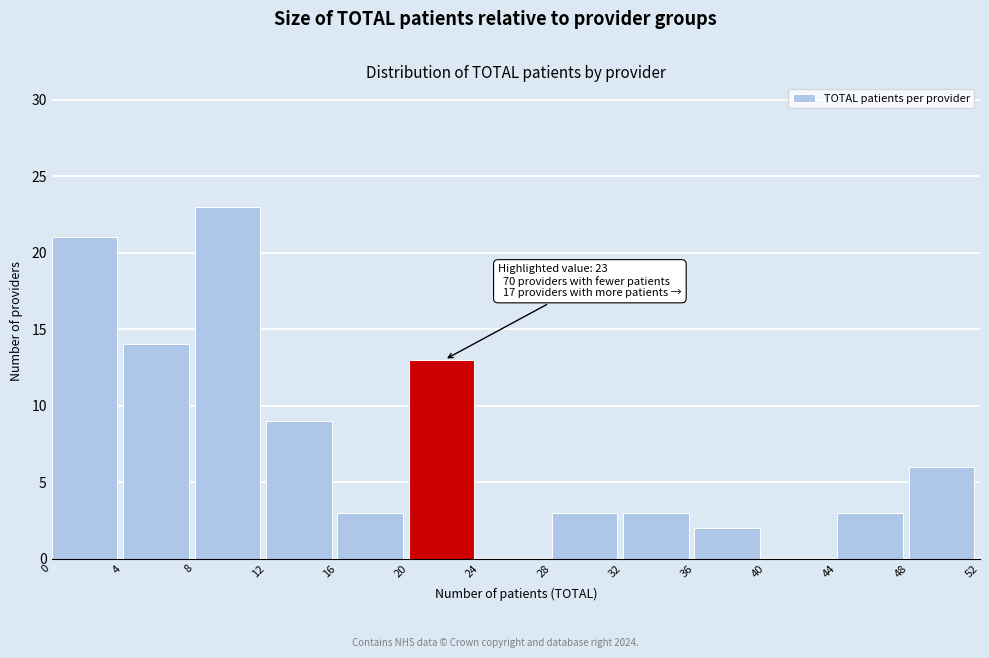

Which range on the x-axis has the tallest bar?

8 to 12